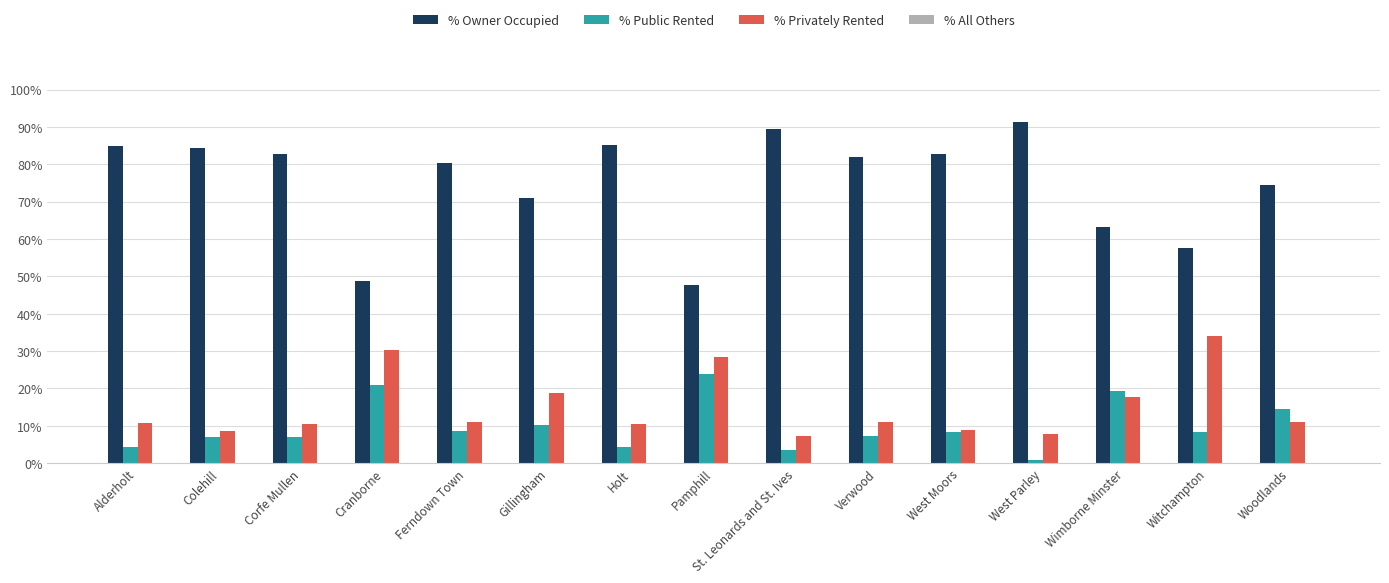

What is the sum of all % Privately Rented values?

226.5